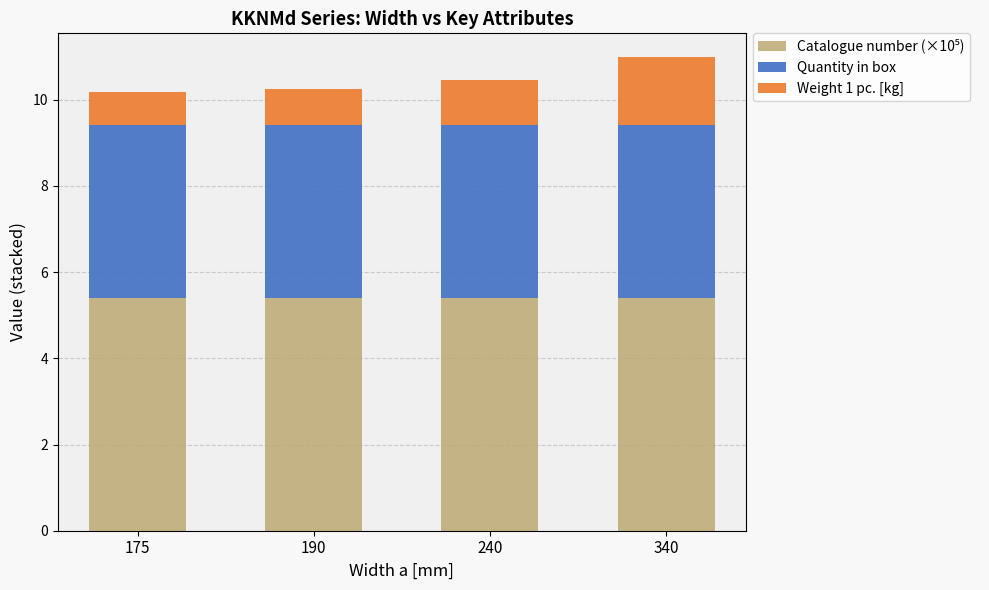

What is the total value across all series at 175?

10.2